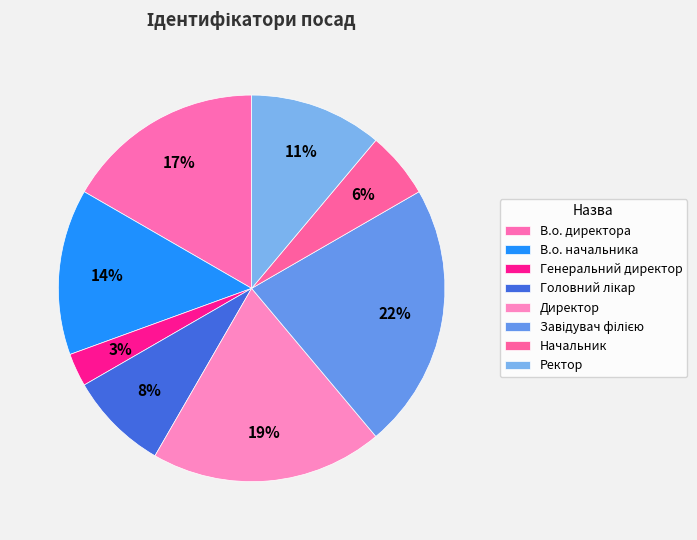

True or false: Ректор accounts for 2% of the total.

False